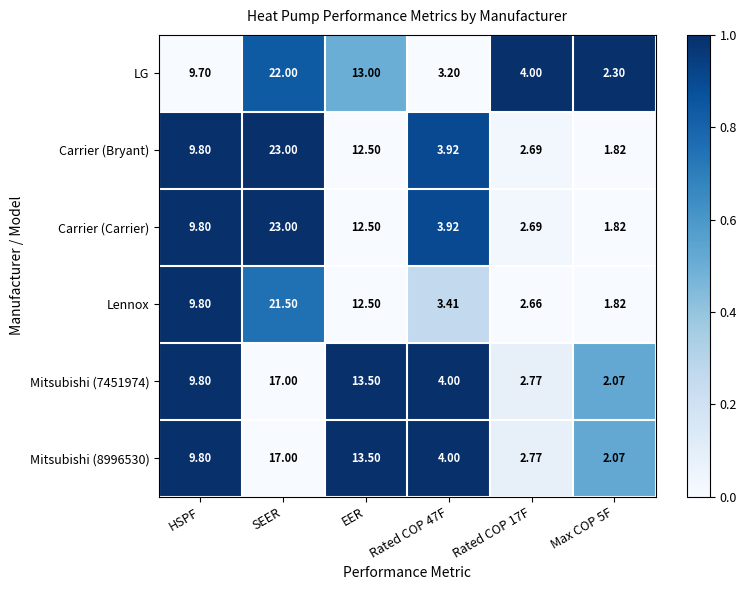

At which label is Mitsubishi (8996530) closest to 9?

HSPF